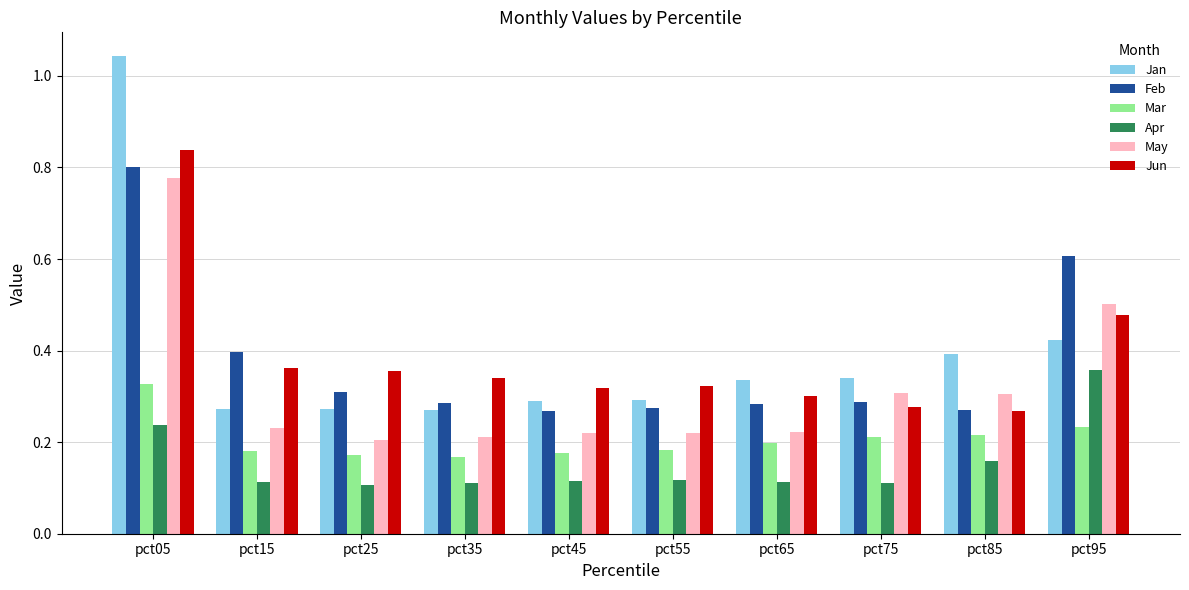

Read the Feb value at pct95.

0.6